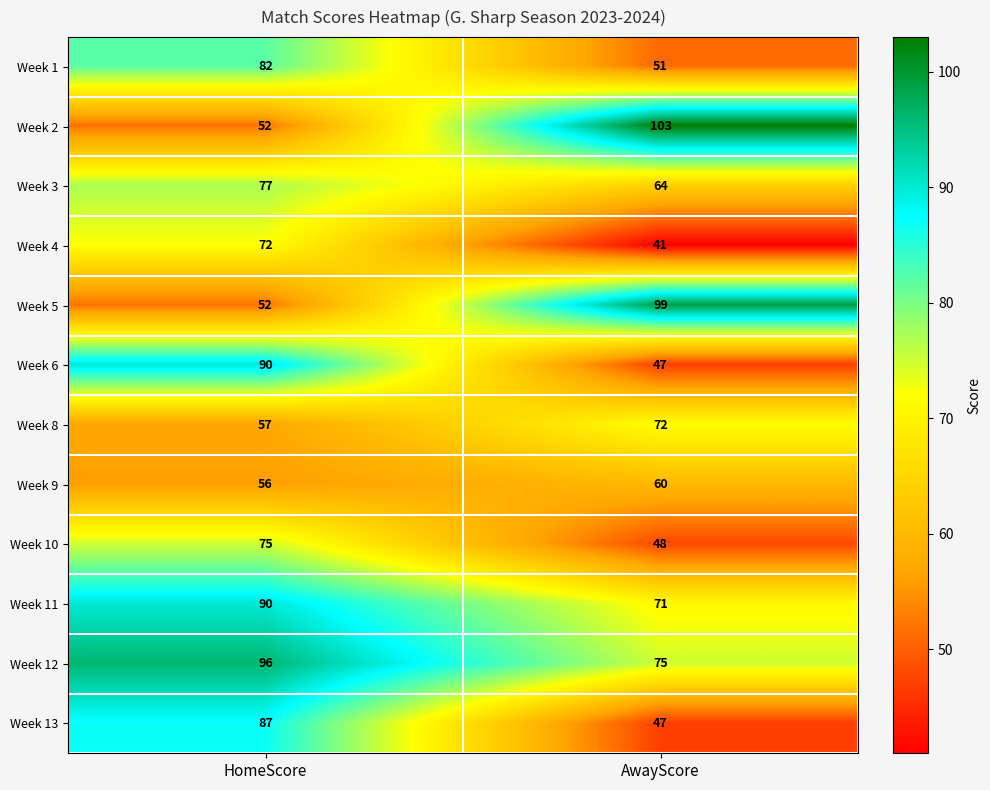

Which series has the widest spread of values?

Week 2